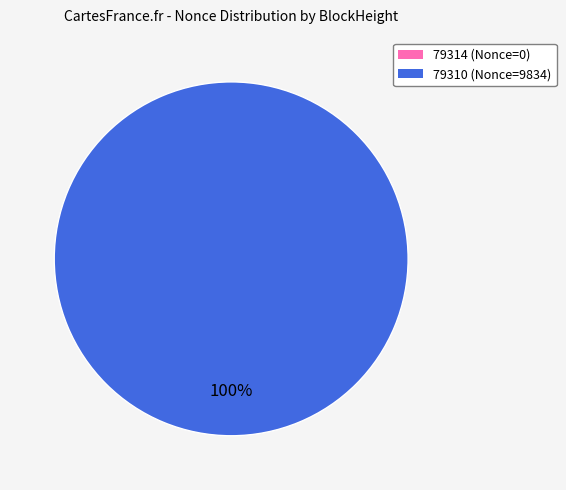

Is it true that 79310 is 100% of the pie?

True